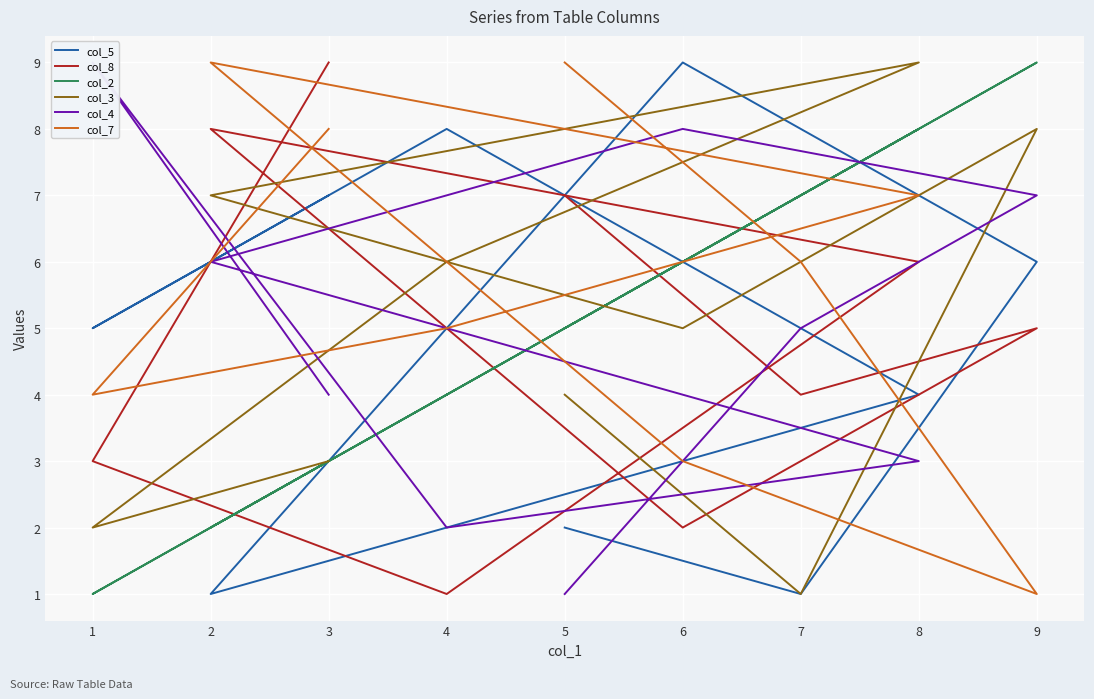

What is the lowest value of the col_2 series?

1